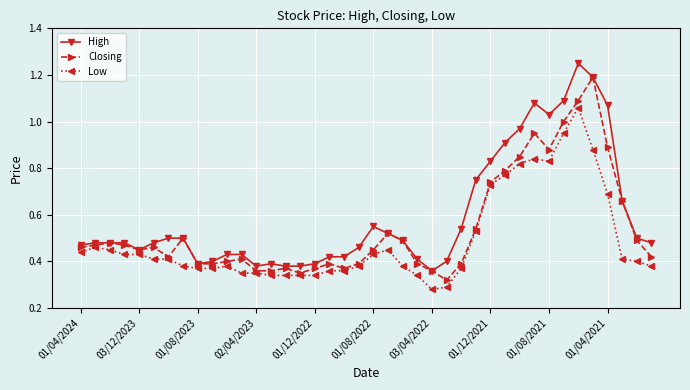

Which series has the largest total across all categories?

High